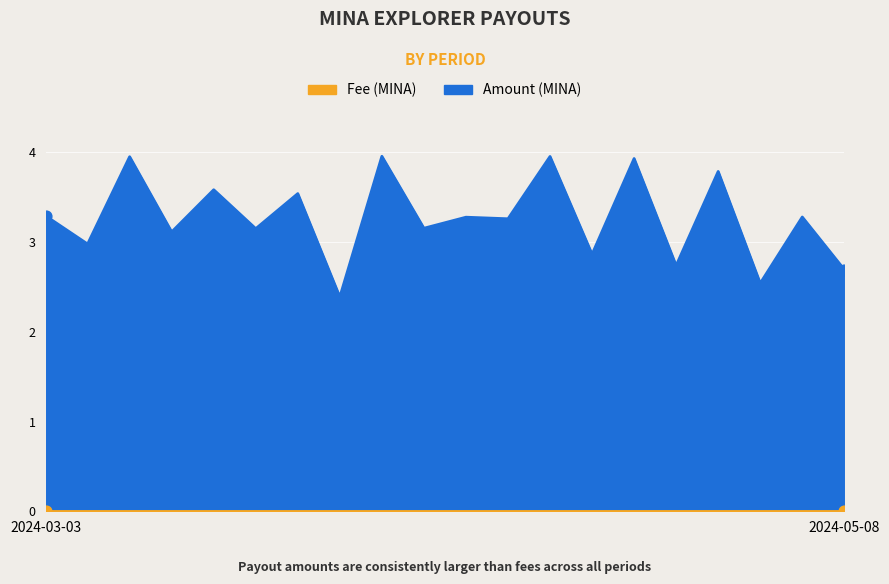

Which series has the widest spread of Y values?

Amount